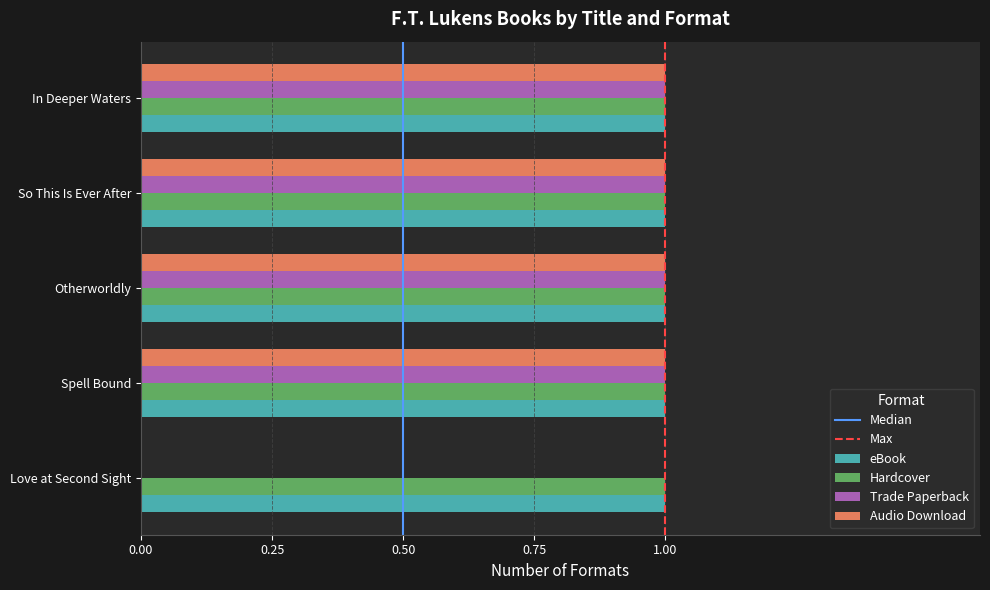

What is the sum of all Audio Download values?

4